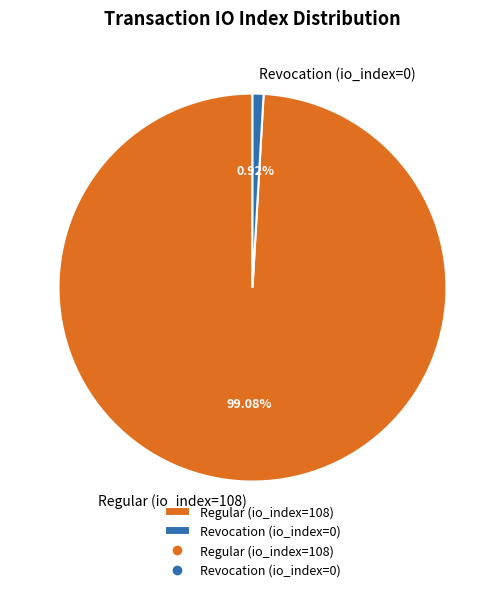

Combined, do Revocation (io_index=0) and Regular (io_index=108) account for over 50%?

Yes